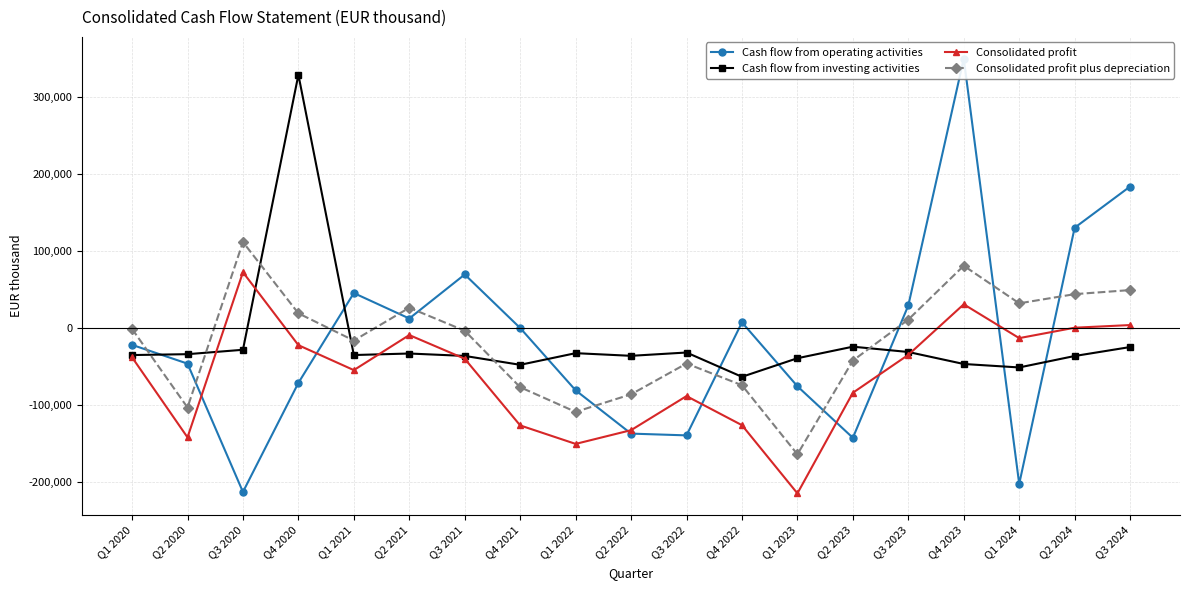

How many interior local valleys does the Cash flow from investing activities series have?

5